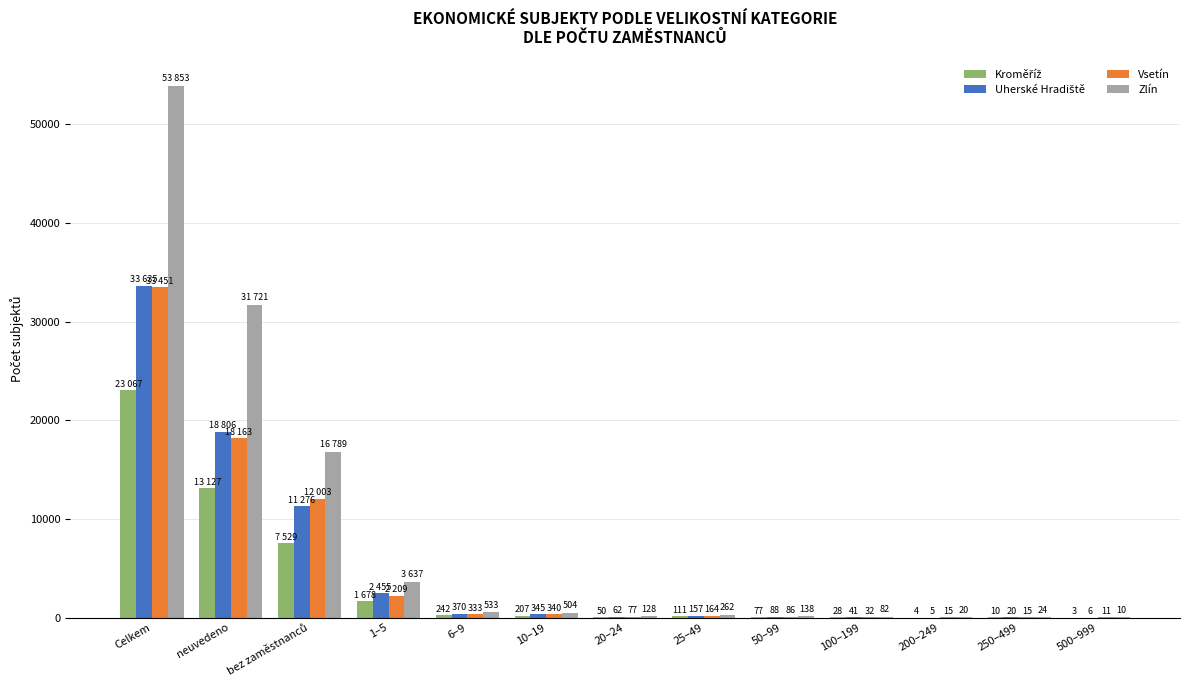

The Vsetín series shows 164 at 25–49. True or false?

True